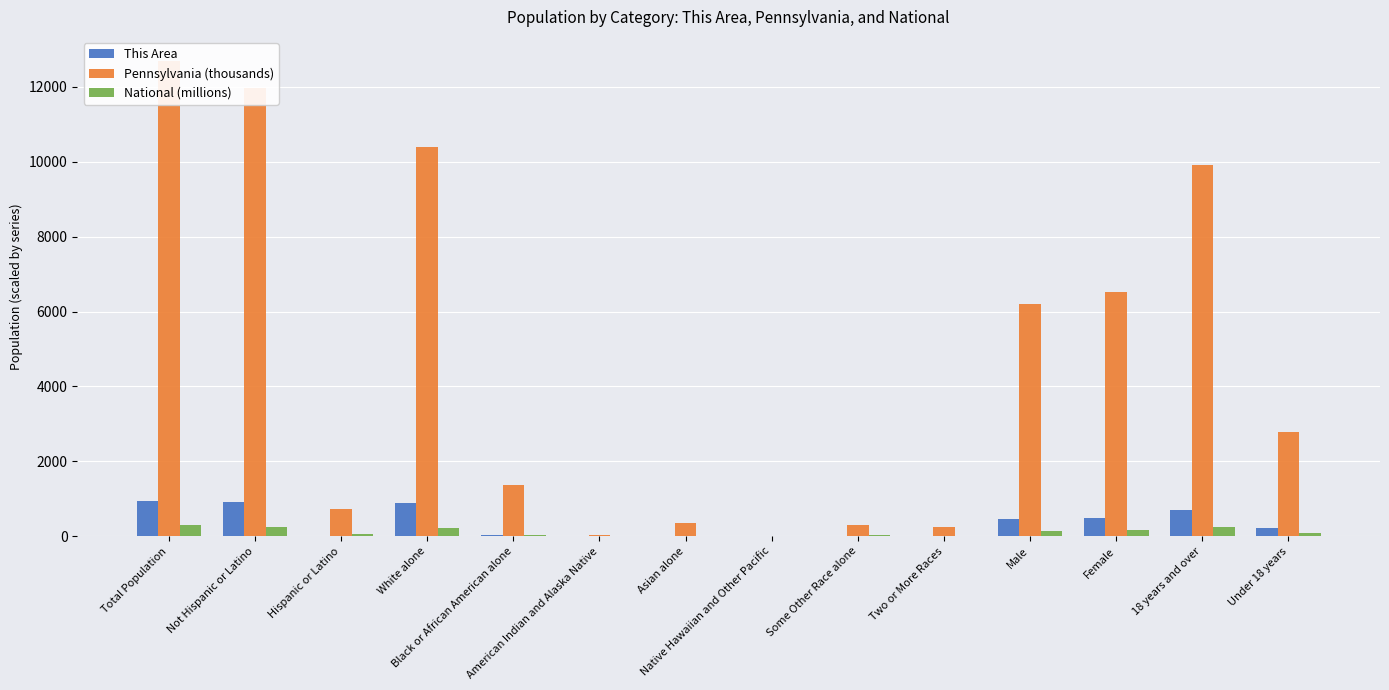

Are the bars horizontal?

No